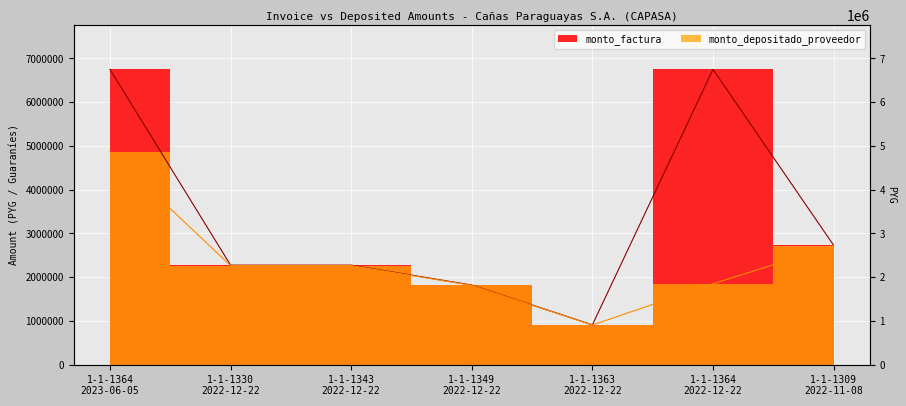

True or false: monto_factura has more than 2 points higher than both neighbors.

False